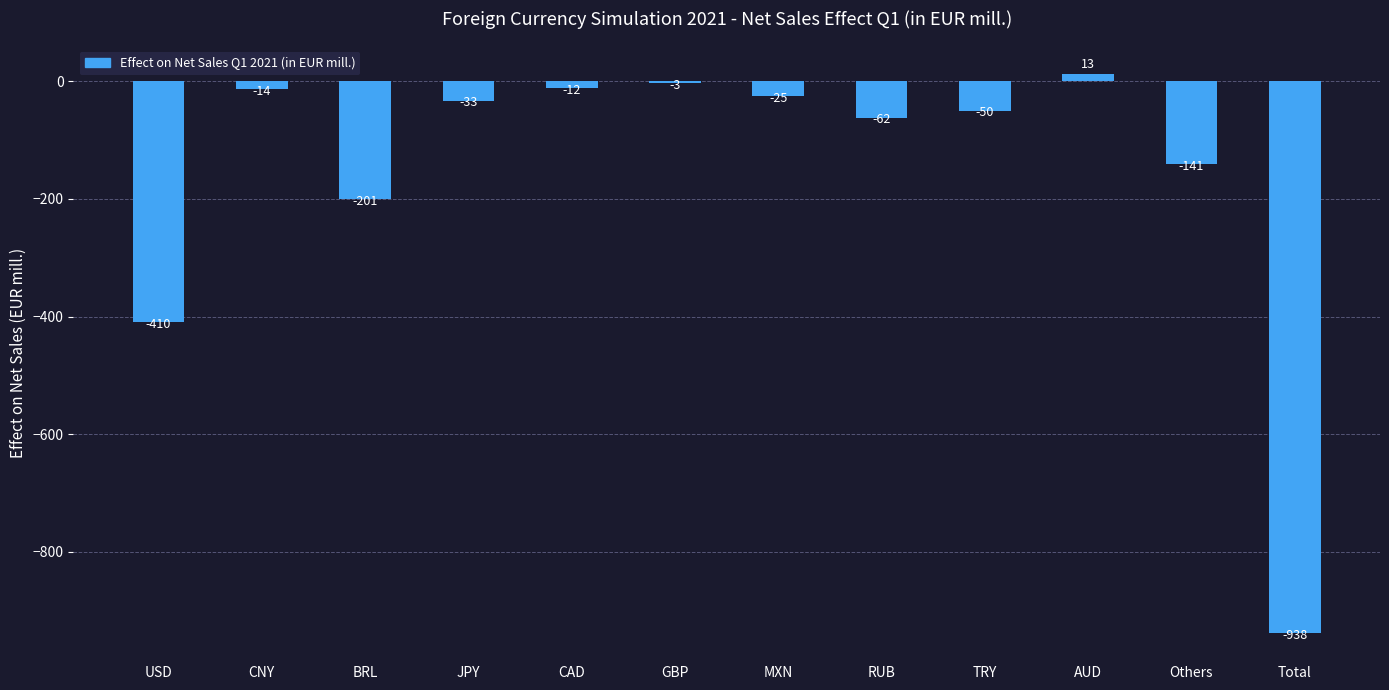

Reading left to right, extract all data points from this chart.

USD=-410	CNY=-14	BRL=-201	JPY=-33	CAD=-12	GBP=-3	MXN=-25	RUB=-62	TRY=-50	AUD=13	Others=-141	Total=-938